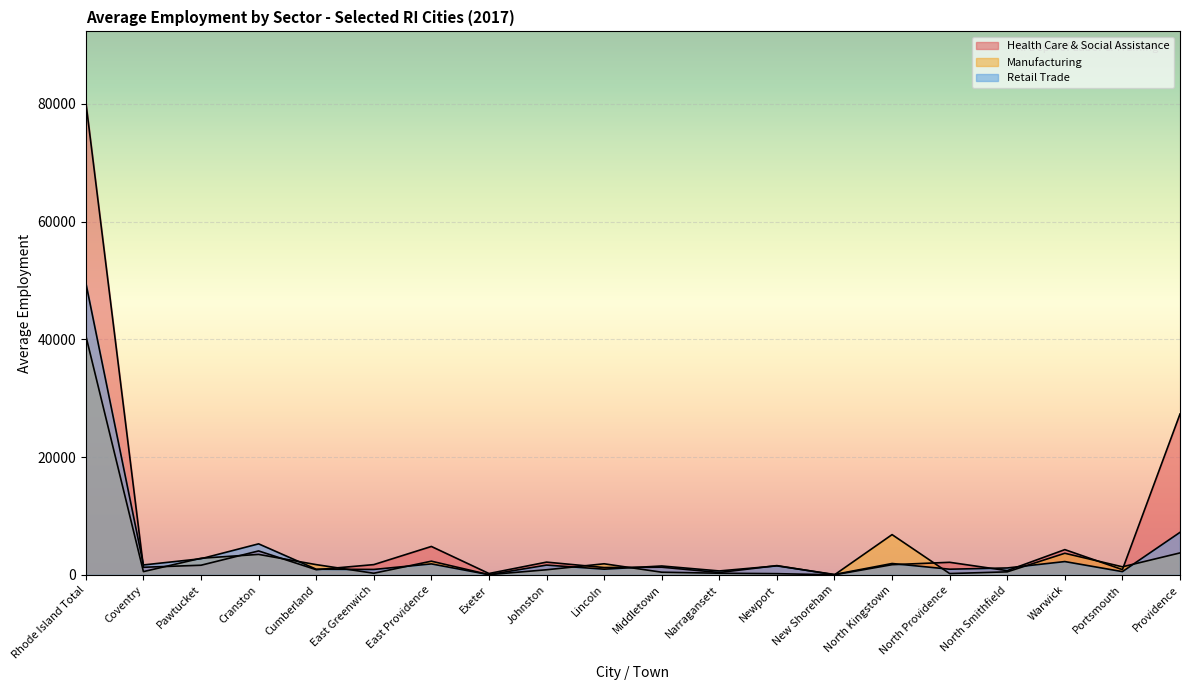

At which label does Retail Trade first exceed 1530?

Rhode Island Total